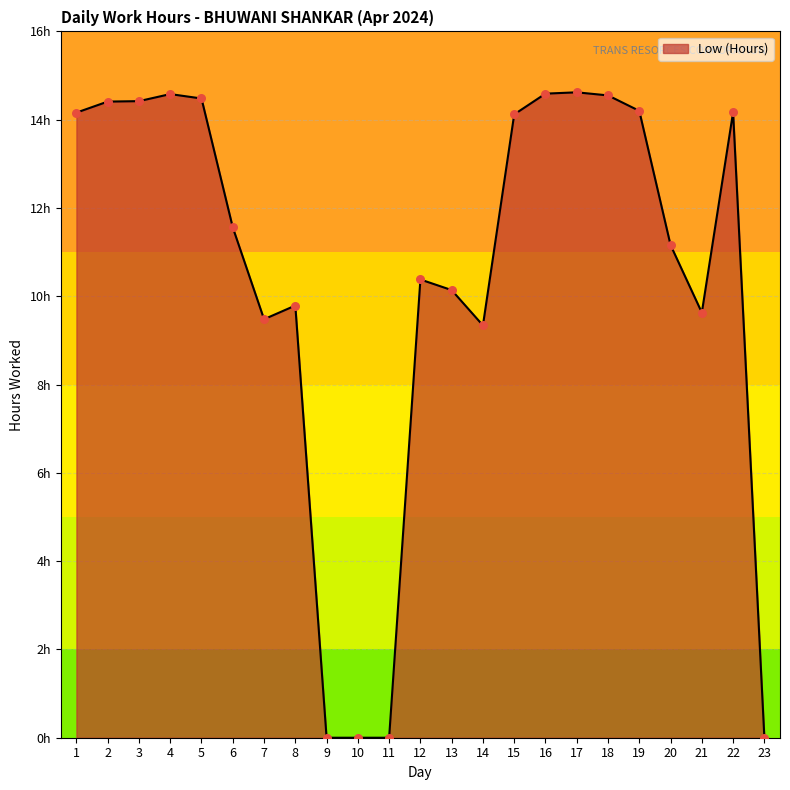

Does the chart have visible grid lines?

Yes